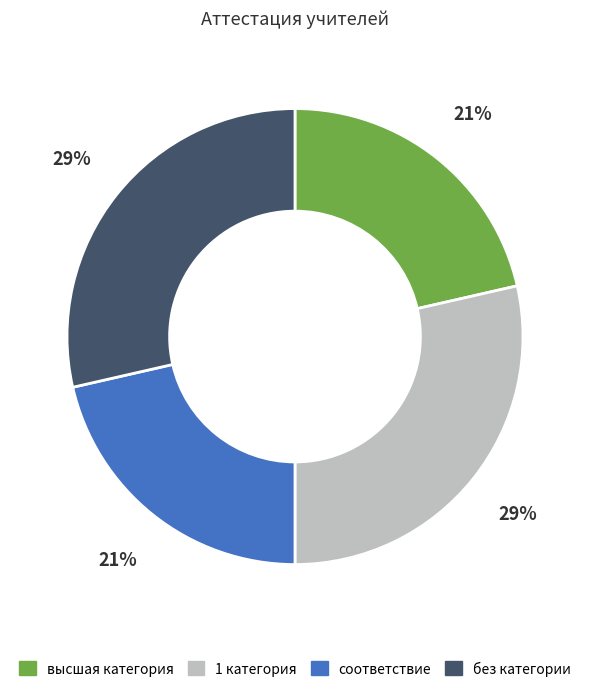

Between высшая категория and 1 категория, which is larger?

1 категория